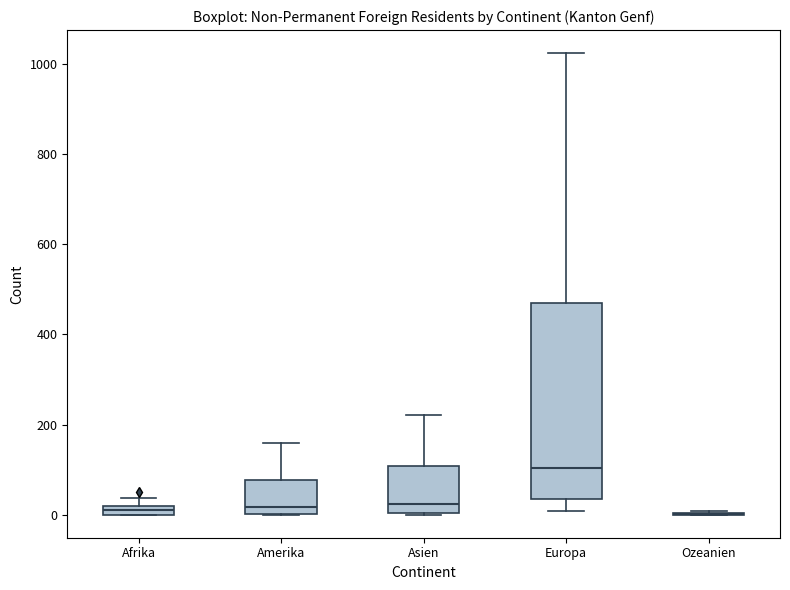

Which box is the tallest, from its lower edge to its upper edge?

Europa